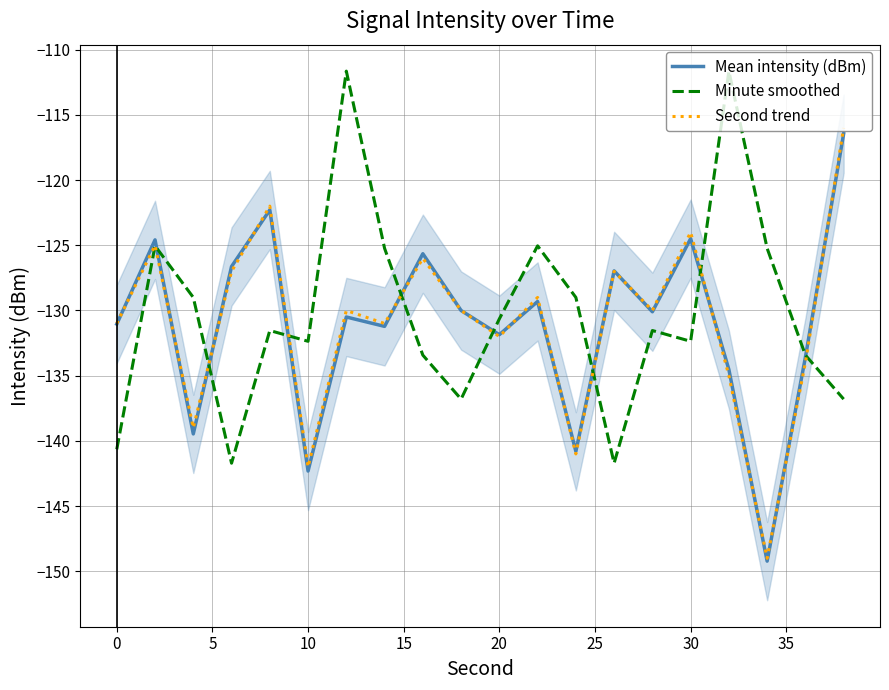

True or false: Mean intensity (dBm) has a value of -124.5 at 30.

True